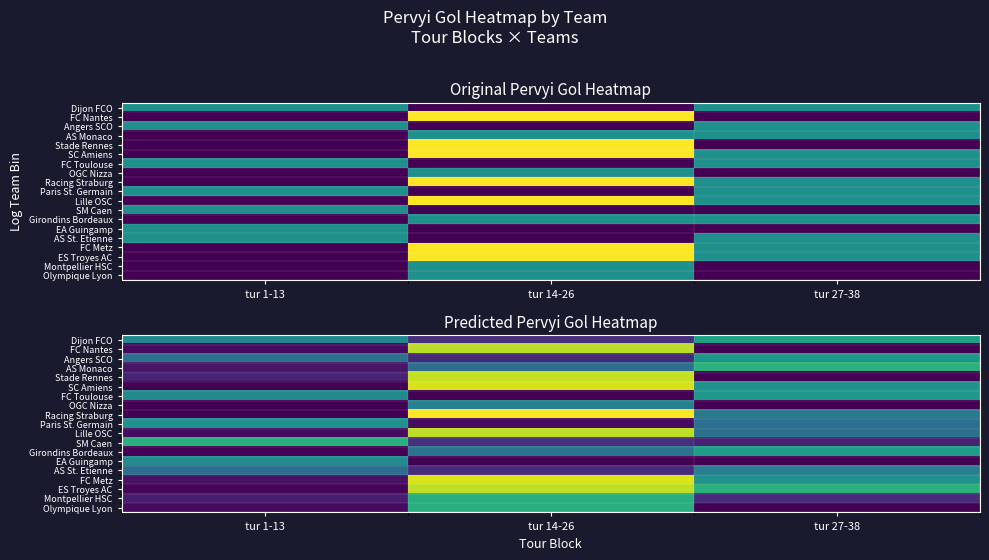

How many distinct data groups are displayed?

19